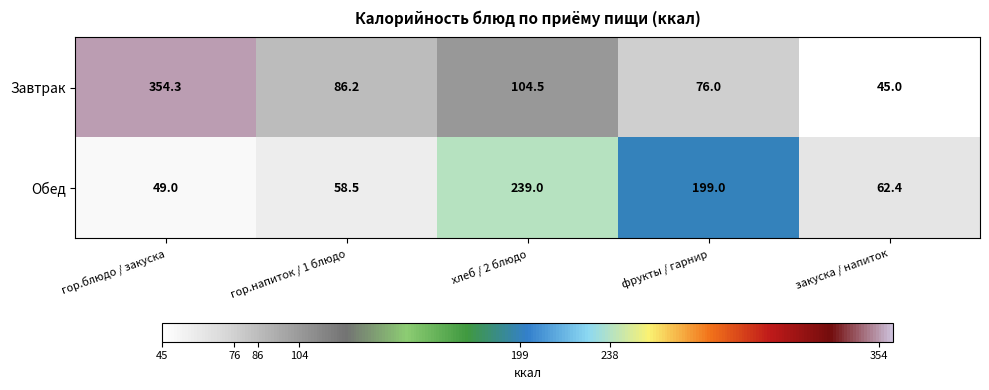

Which series has the widest spread of values?

Завтрак